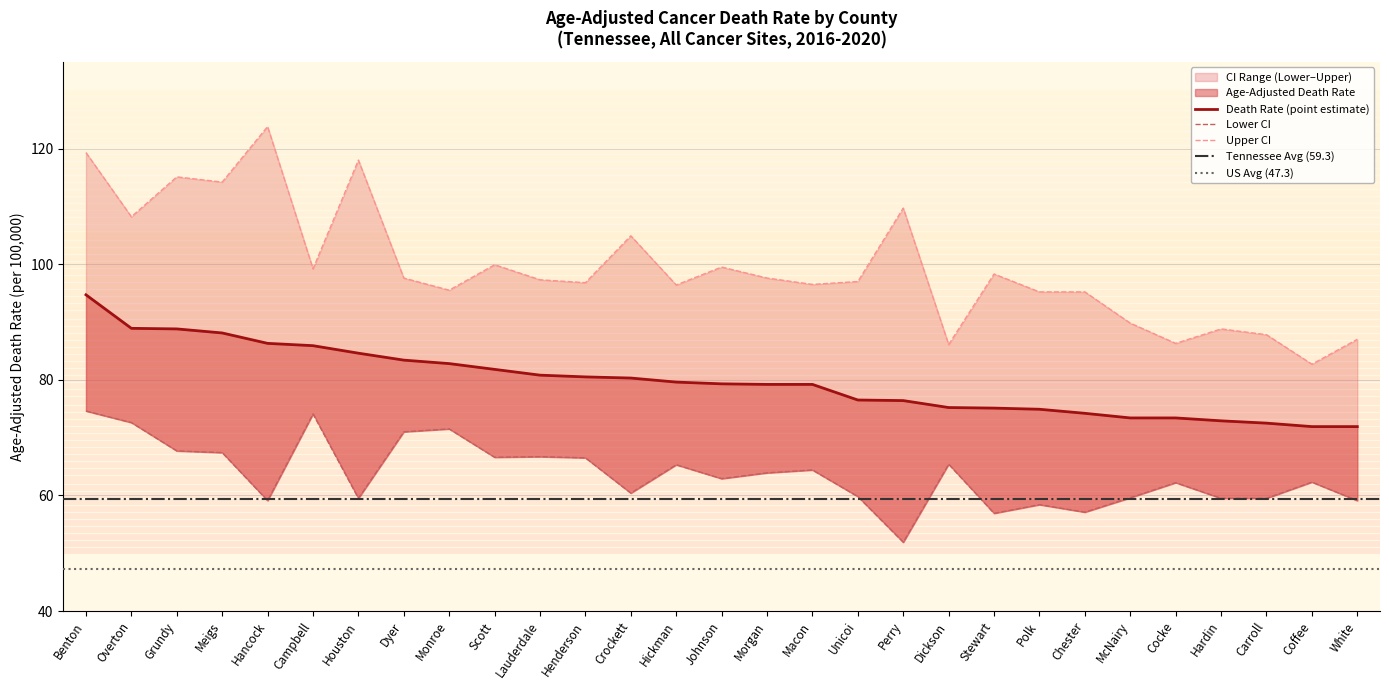

Is it true that Age-Adjusted Death Rate equals 115.8 at Johnson?

False